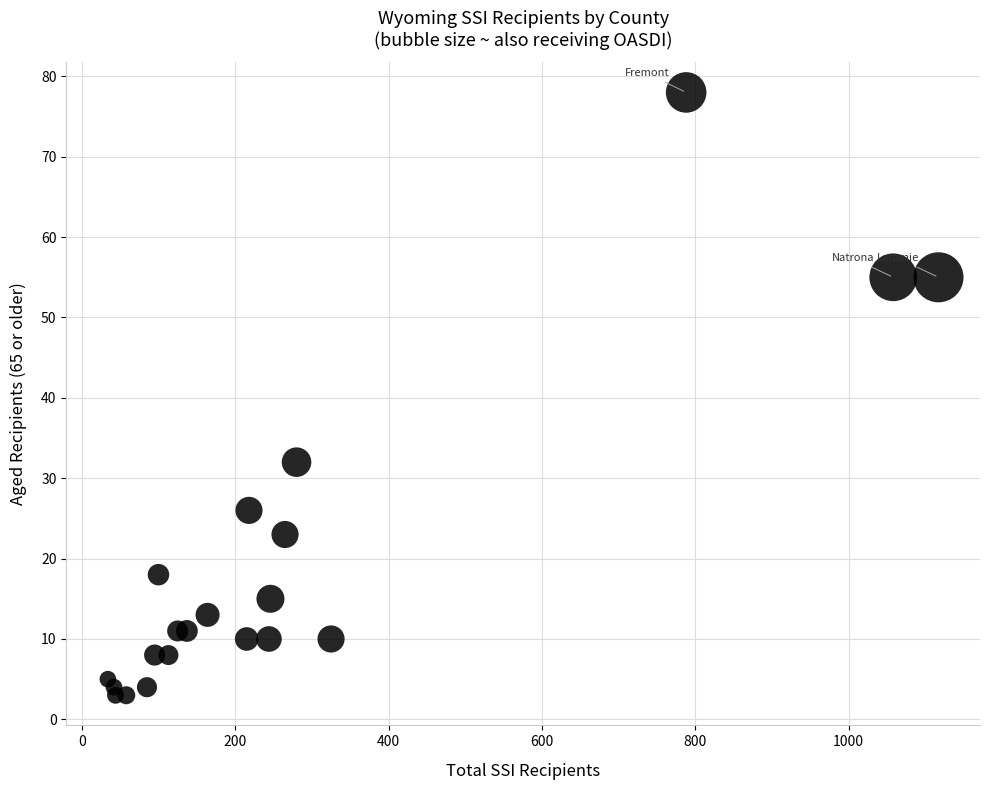

What Y value in the scatter plot is closest to 40?

32